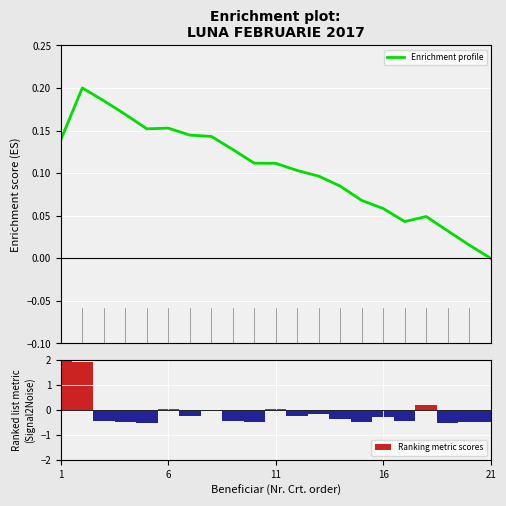

At which category is the sum across all series the highest?

1